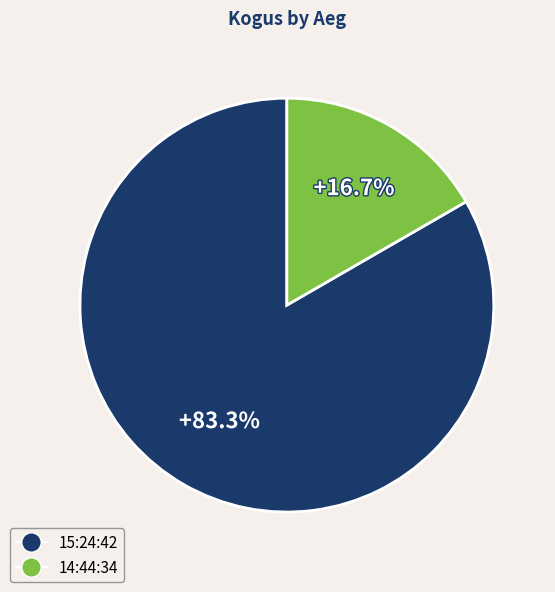

What is the ratio of the value at 15:24:42 to the value at 14:44:34?

5.0